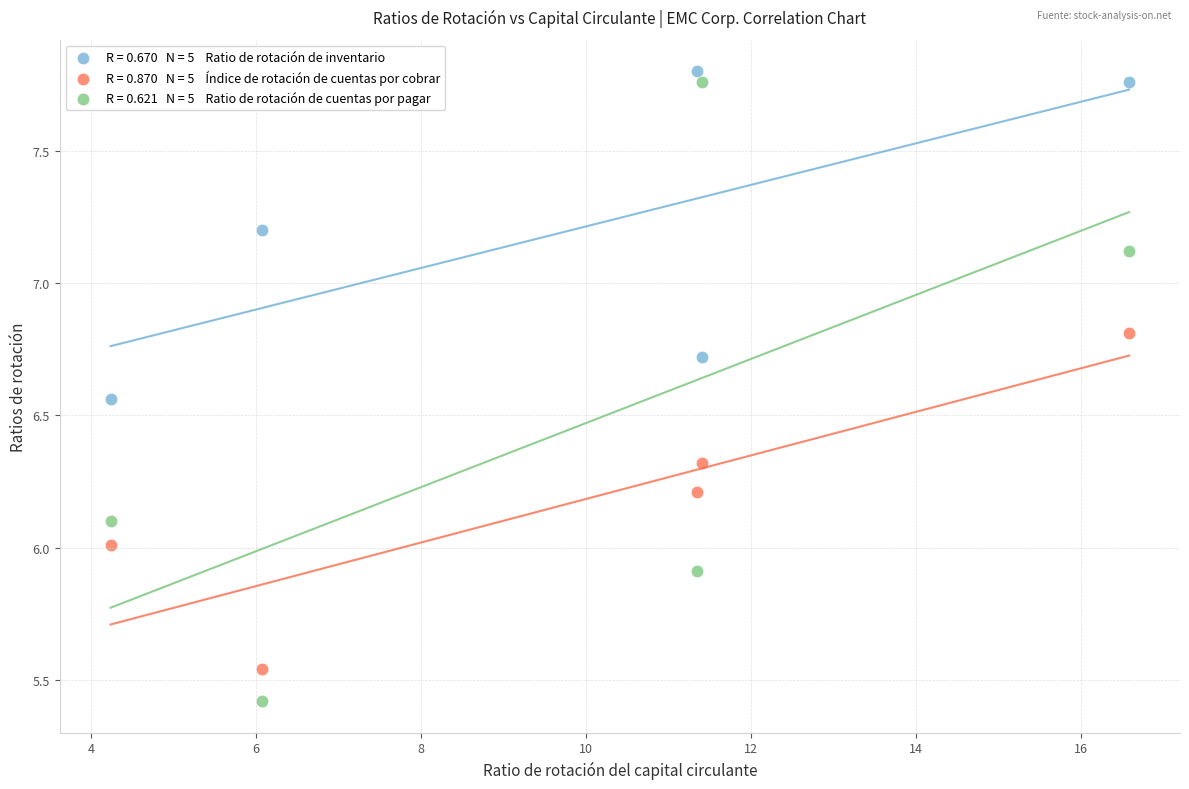

Across all data points, what is the range of X values (max minus min)?

12.3